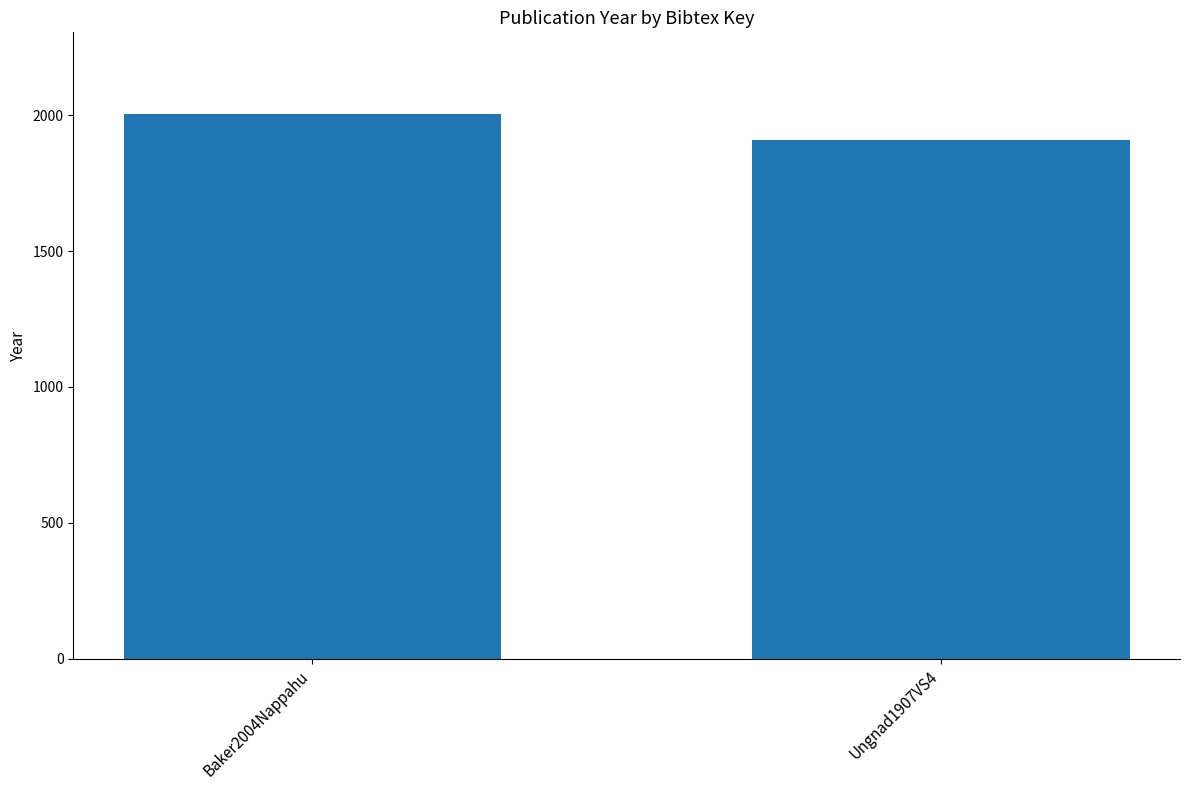

Rank the categories by value from highest to lowest.

Baker2004Nappahu, Ungnad1907VS4